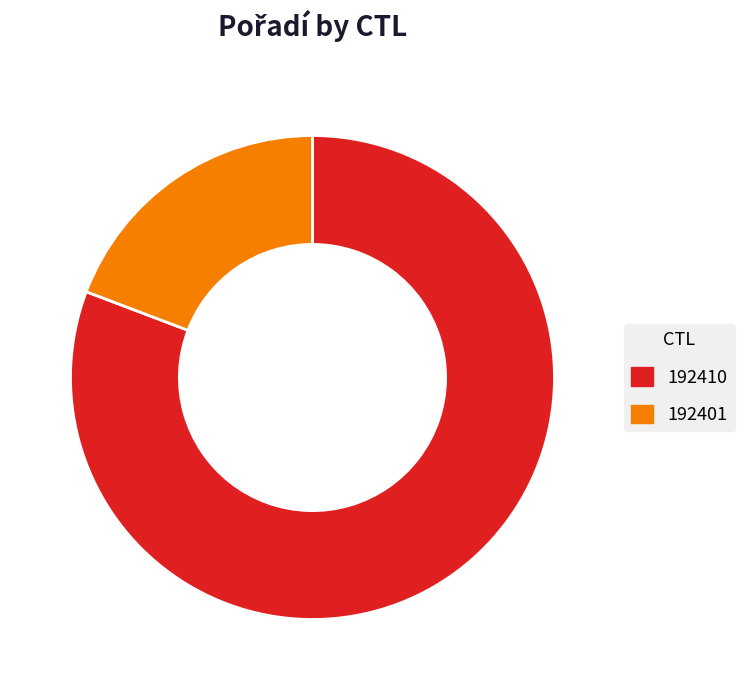

Do 192410 and 192401 together represent more than half of the pie?

Yes